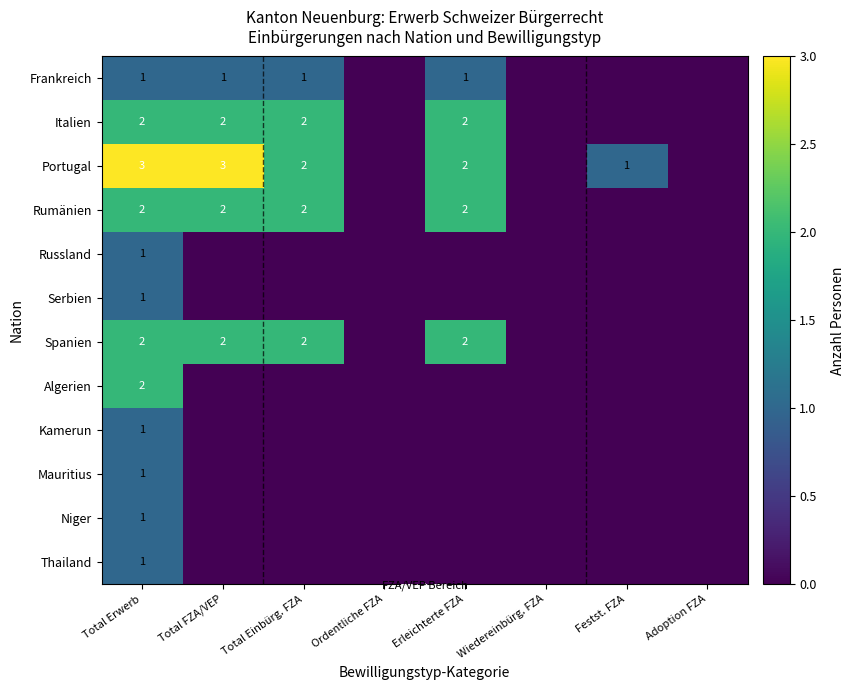

The Rumänien series shows 2 at Erleichterte FZA. True or false?

True